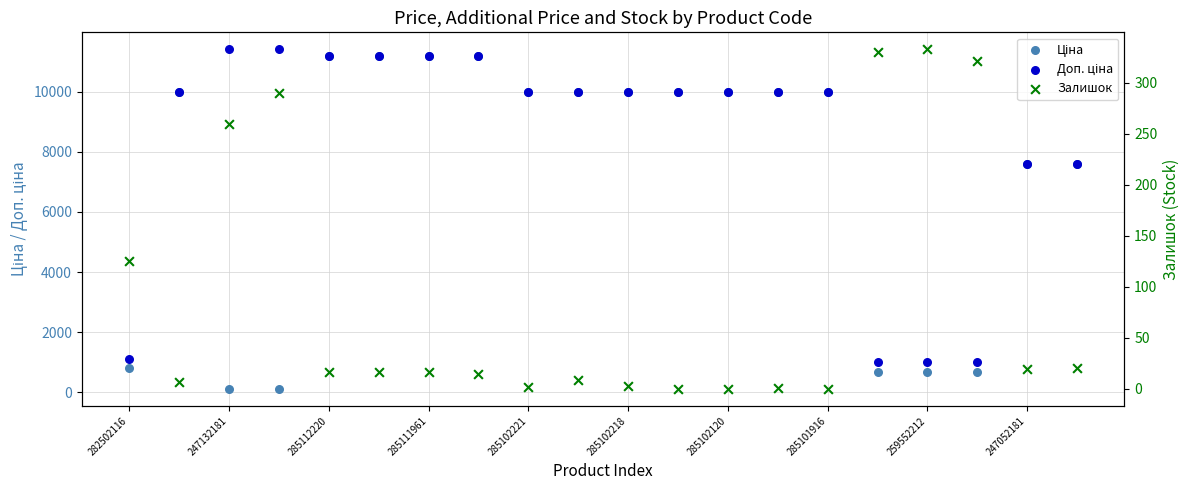

Is the value of Ціна at 19 greater than the value of Доп. ціна at 259552212?

No